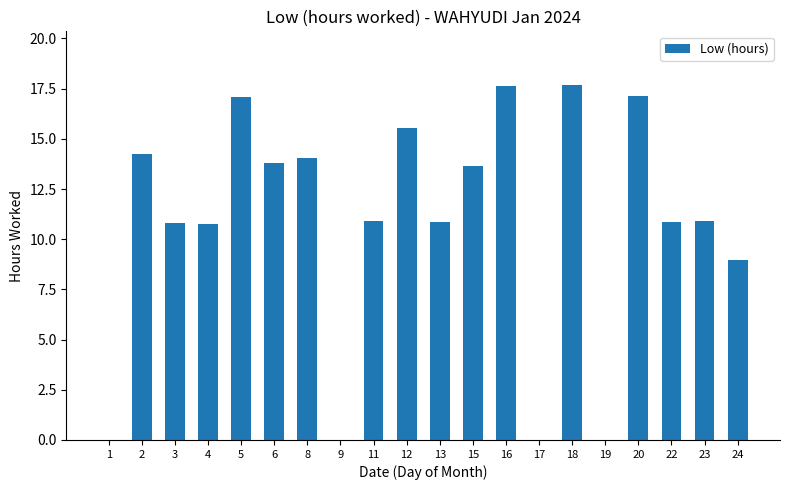

Where is the data nearest to the value 8?

24